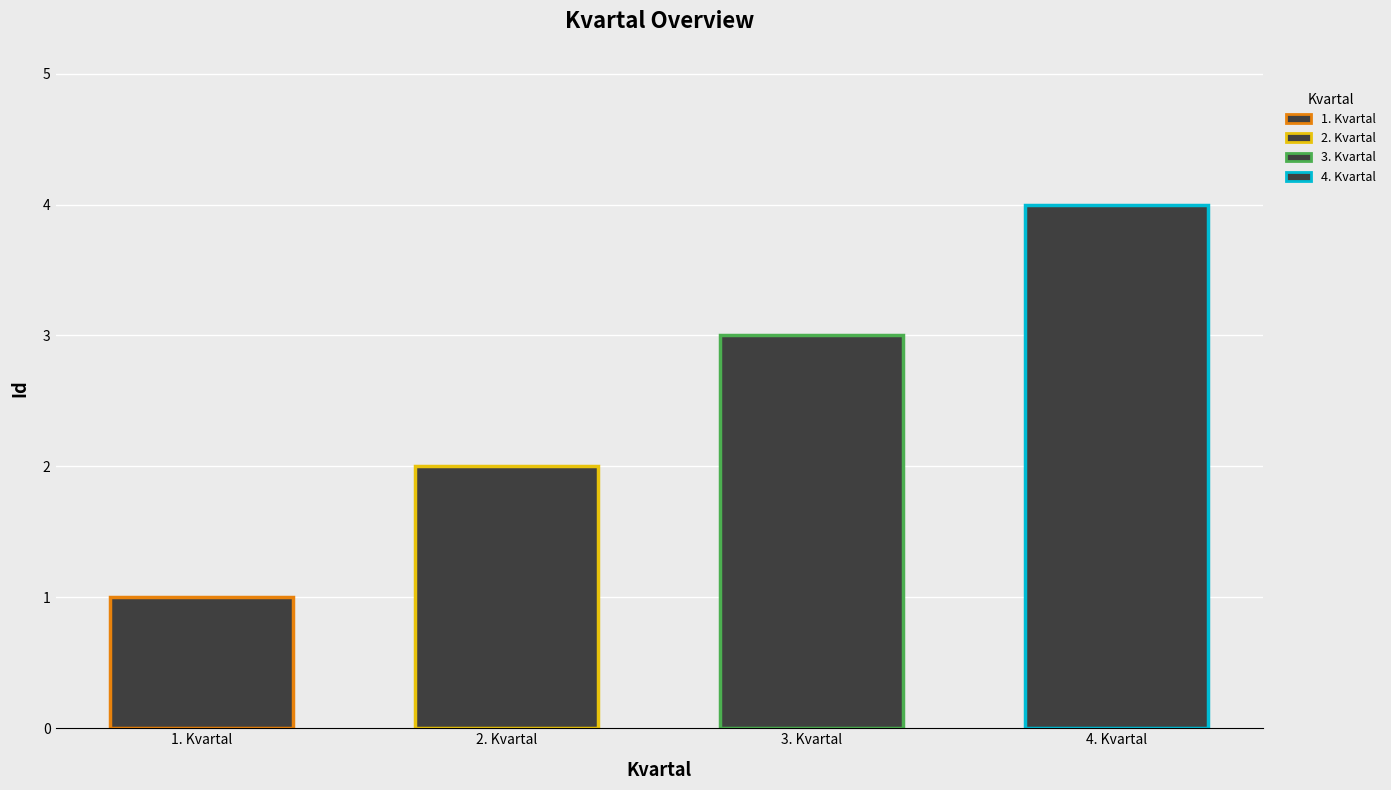

Which label corresponds to the largest value in the chart?

4. Kvartal